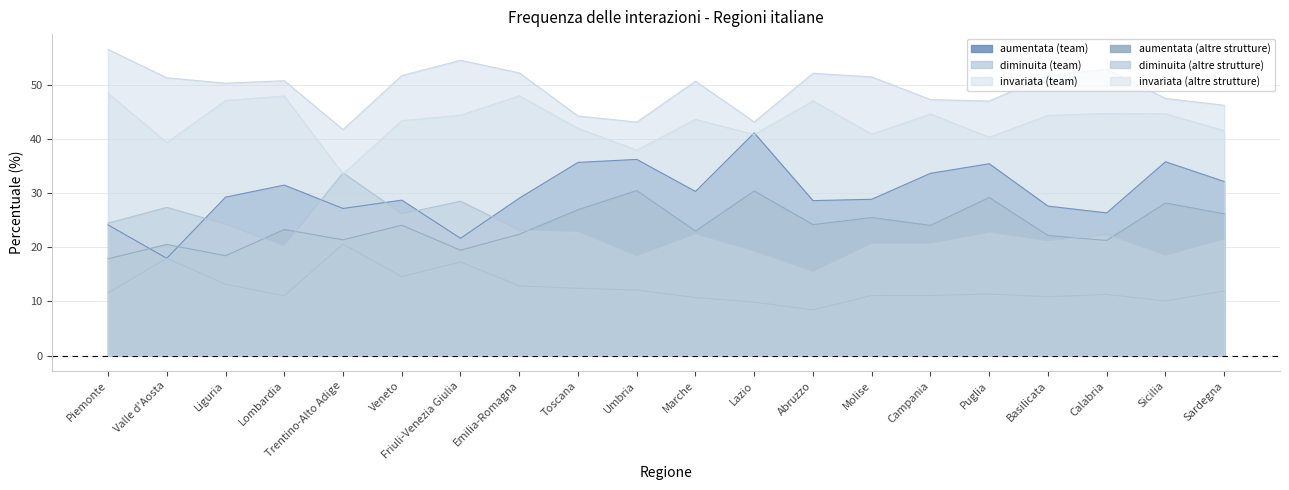

What are all the series names shown in the legend?

aumentata (team), diminuita (team), invariata (team), aumentata (altre strutture), diminuita (altre strutture), invariata (altre strutture)